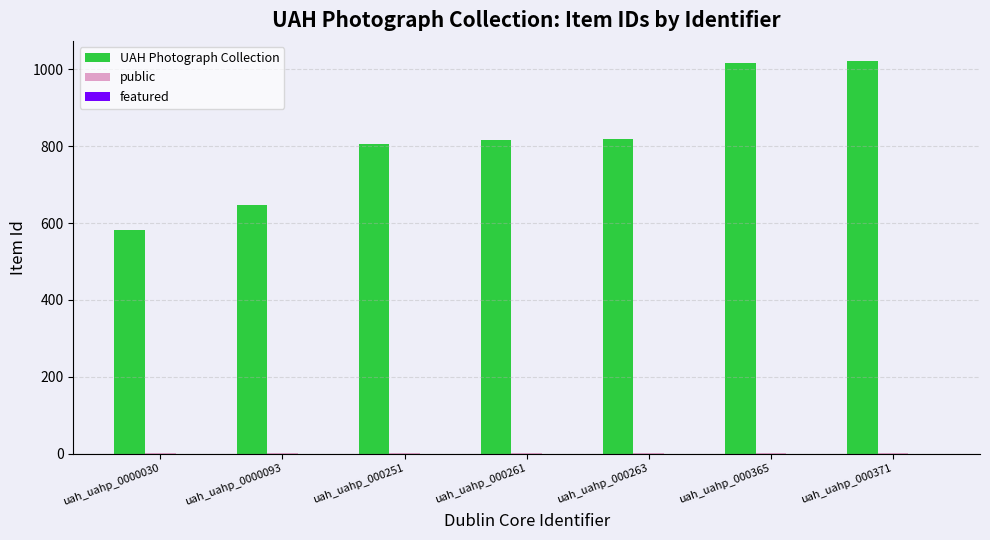

Does the chart contain stacked bars?

No